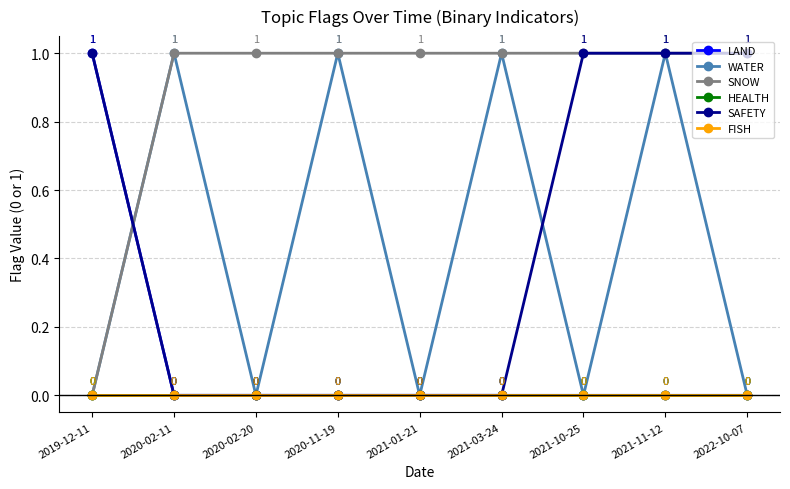

Does the chart have visible grid lines?

Yes